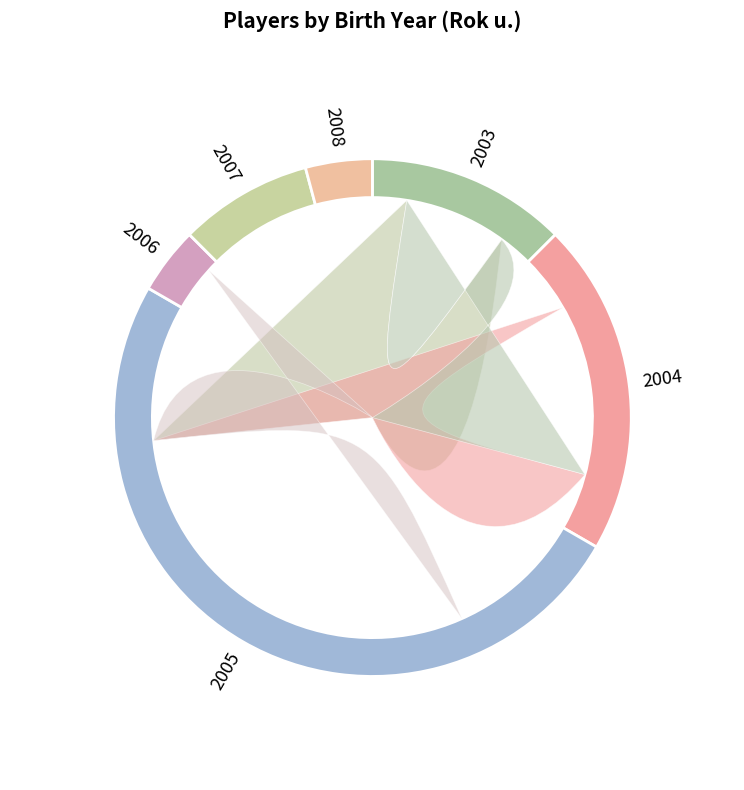

Count the number of slices in the pie.

6